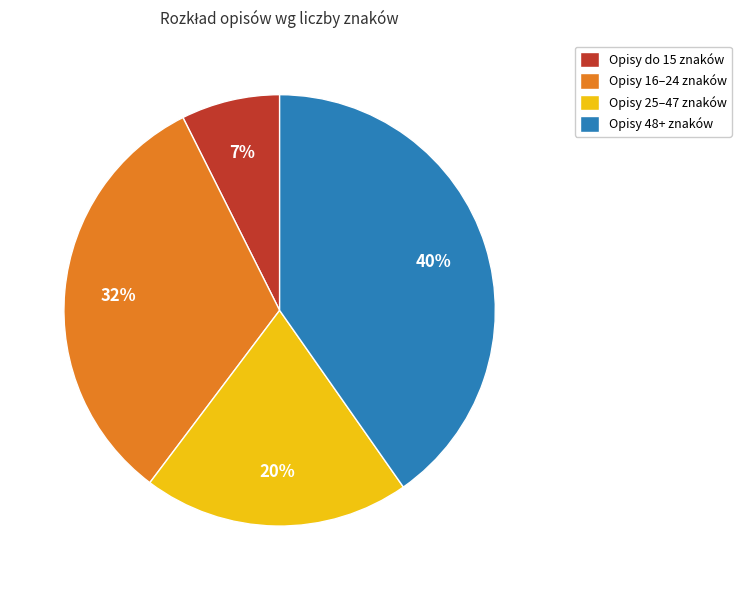

To the nearest percent, what is the average slice percentage?

25%